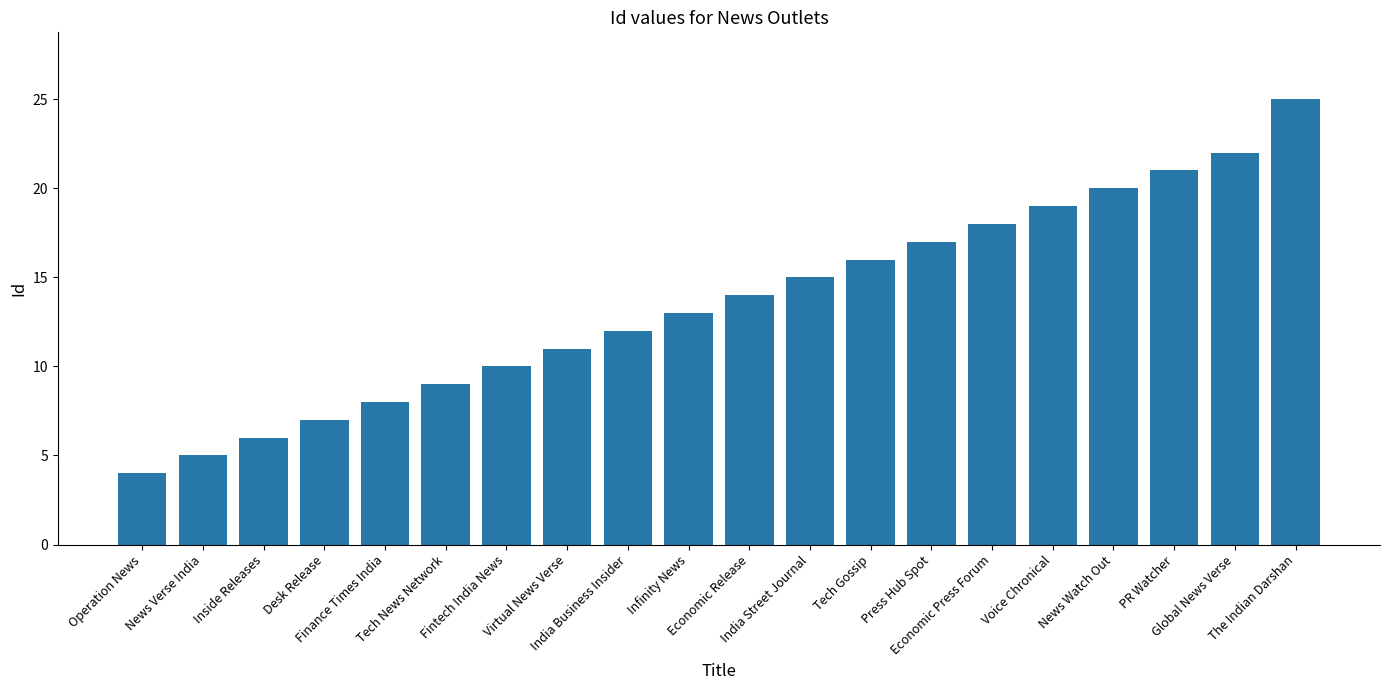

What is the sum of the values at Tech News Network and News Verse India?

14